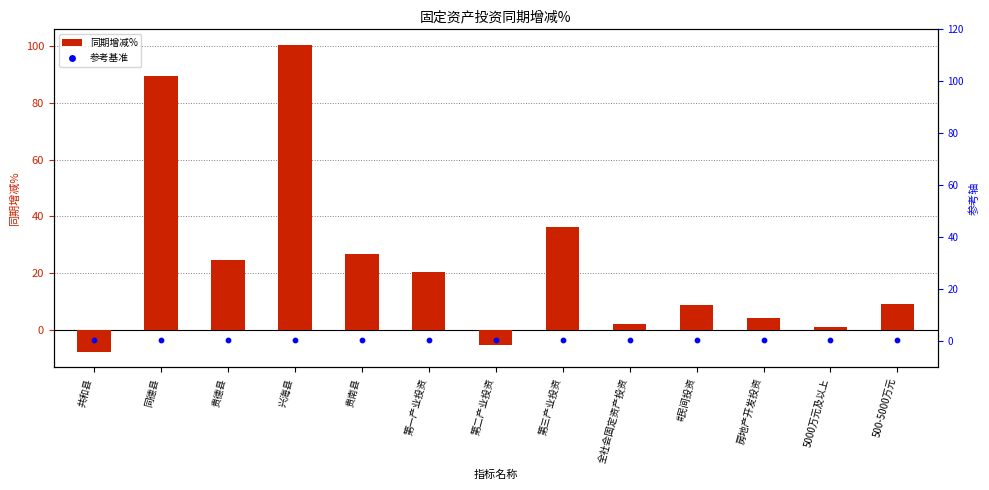

At which category is the sum across all series the highest?

兴海县